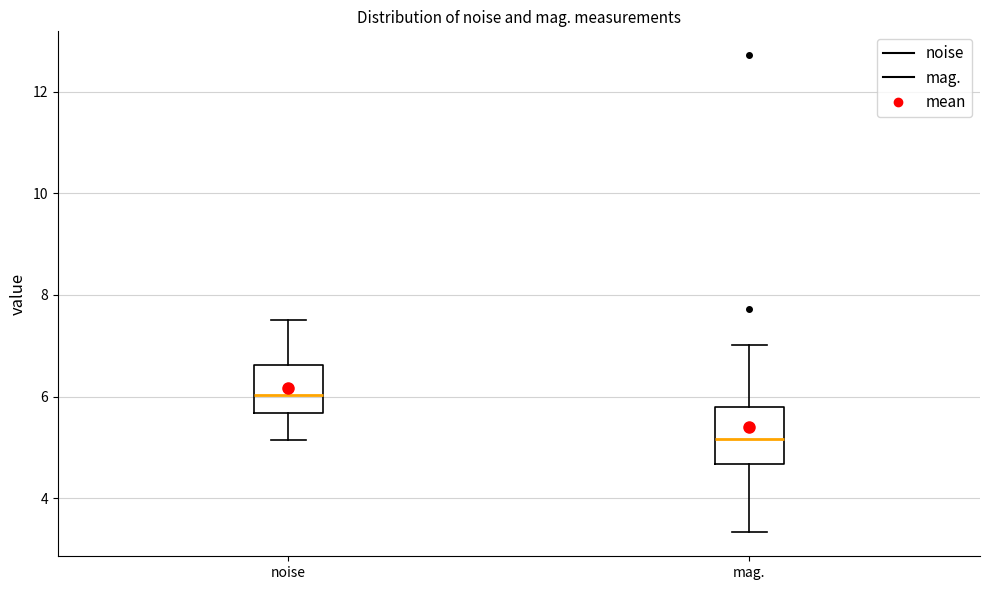

Where does the upper whisker of the box for noise end on the y-axis? The values are not printed on the chart, so give them approximately, as read against the axis.

7.6